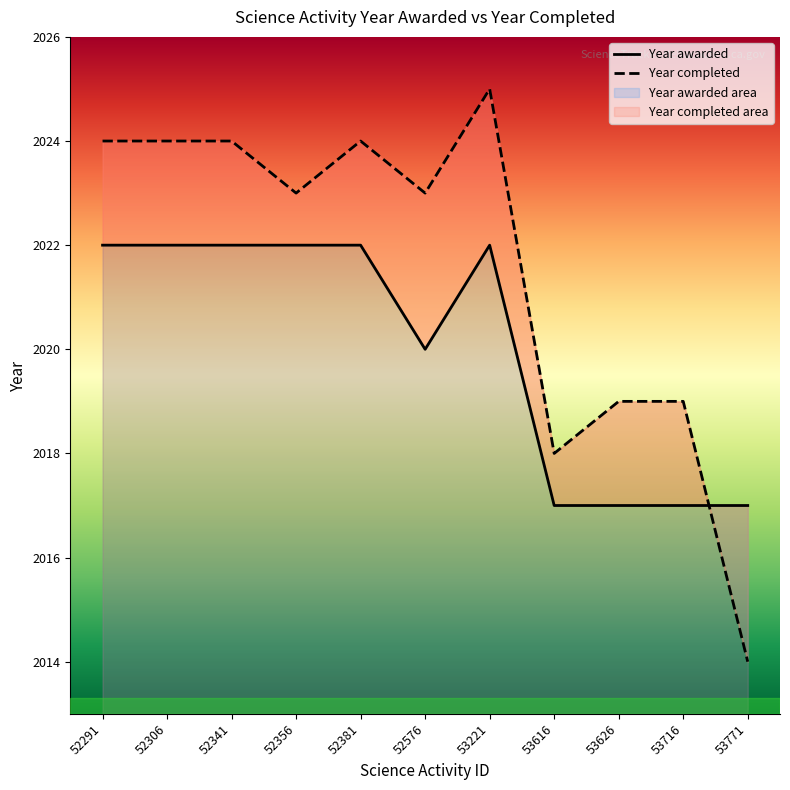

The Year awarded series shows 3457 at 53626. True or false?

False